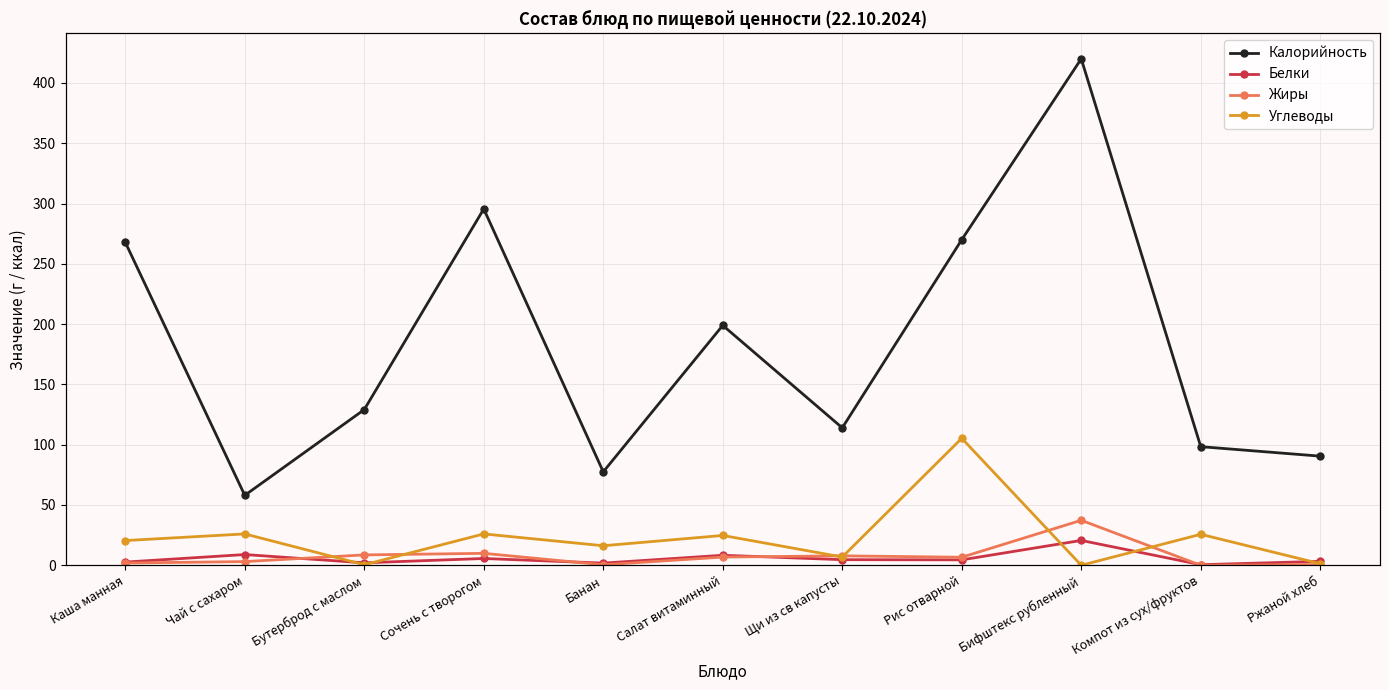

At how many categories does at least one series exceed 273?

2